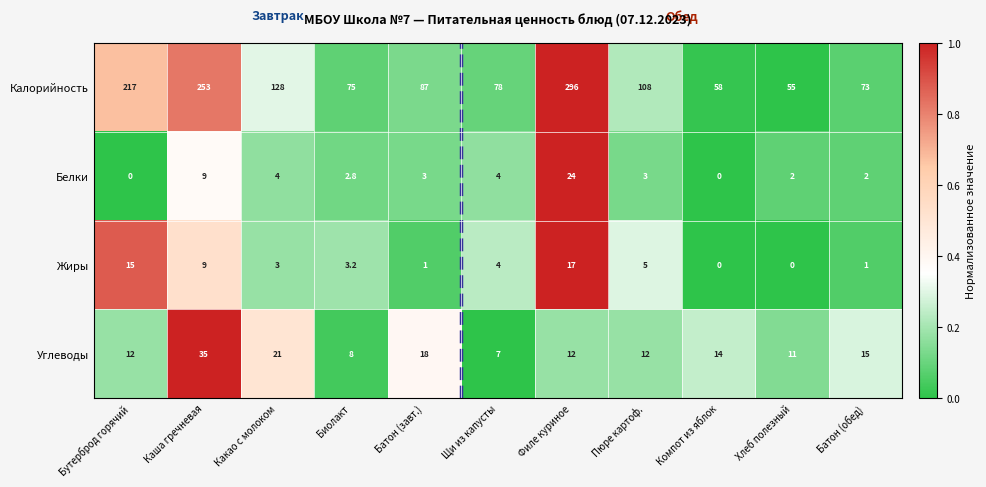

What is the difference between the maximum and minimum values in the Калорийность series?

241.0